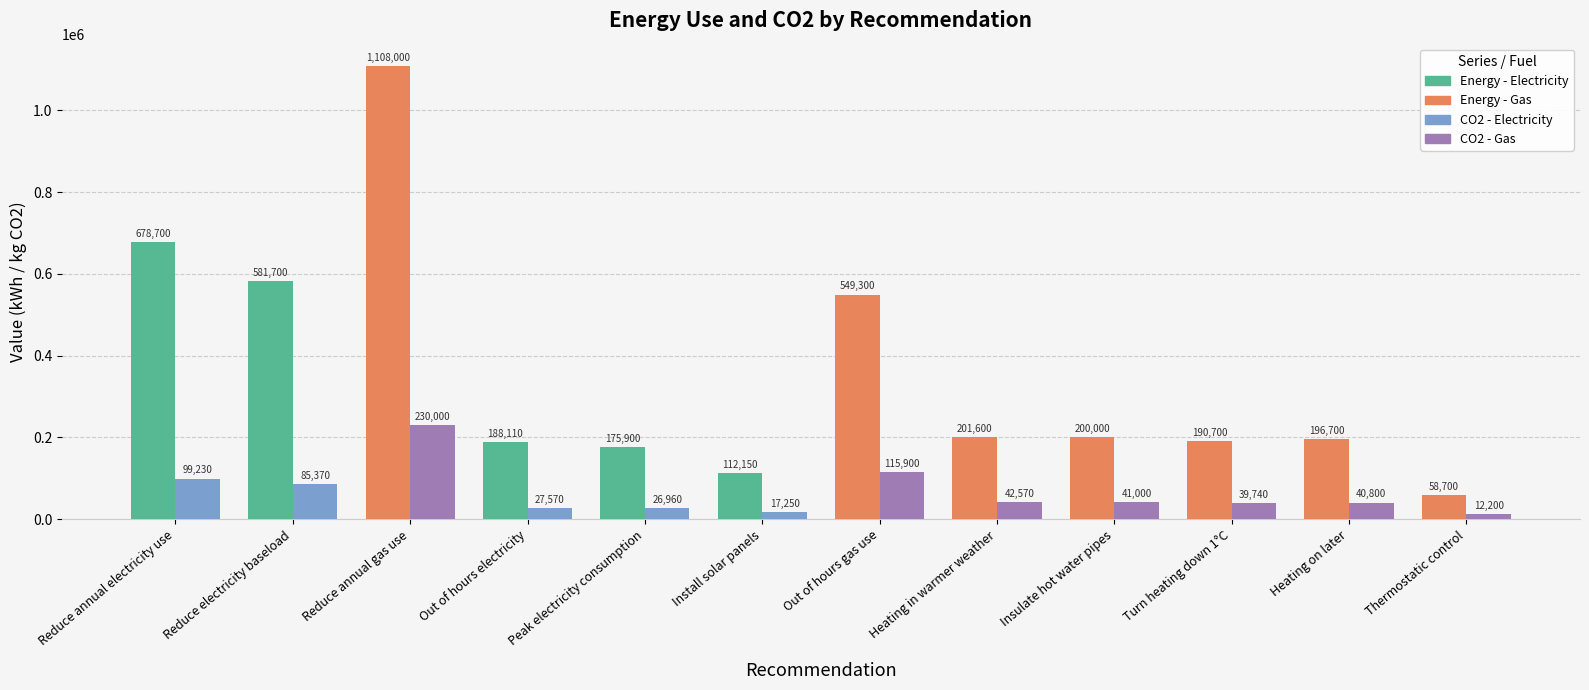

At how many categories does at least one series exceed 391520?

4